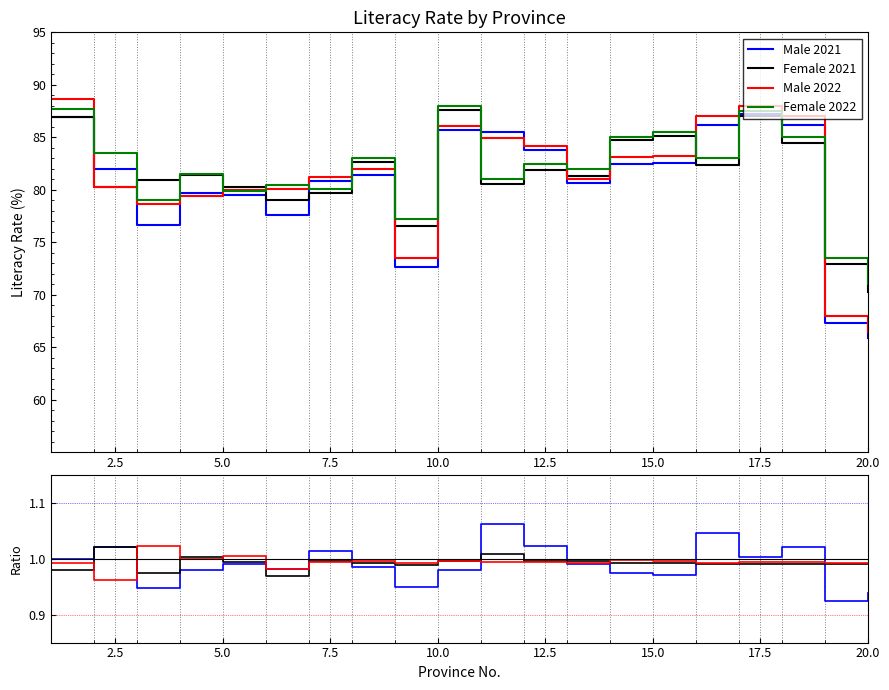

What is the highest value of the Female 2021 series?

87.6